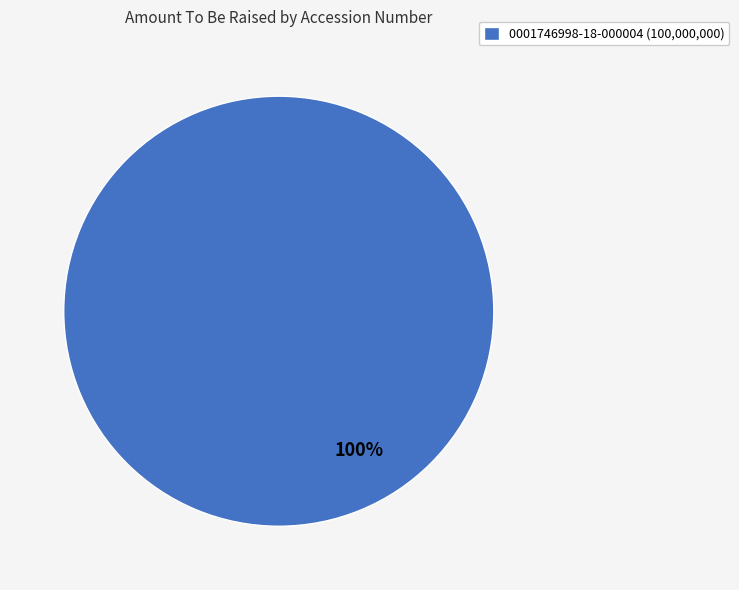

The 0001746998-18-000004 (100,000,000) slice represents 100% of the pie. True or false?

True